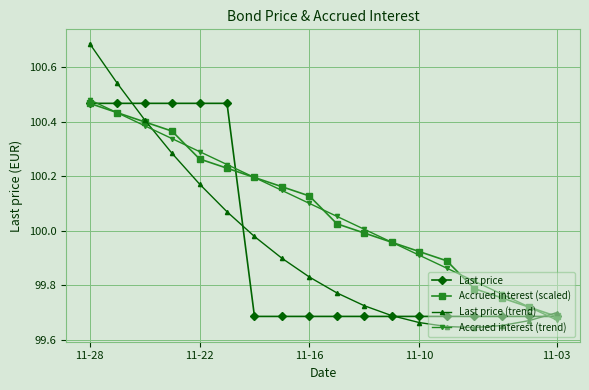

Which series has the widest spread of values?

Last price (trend)